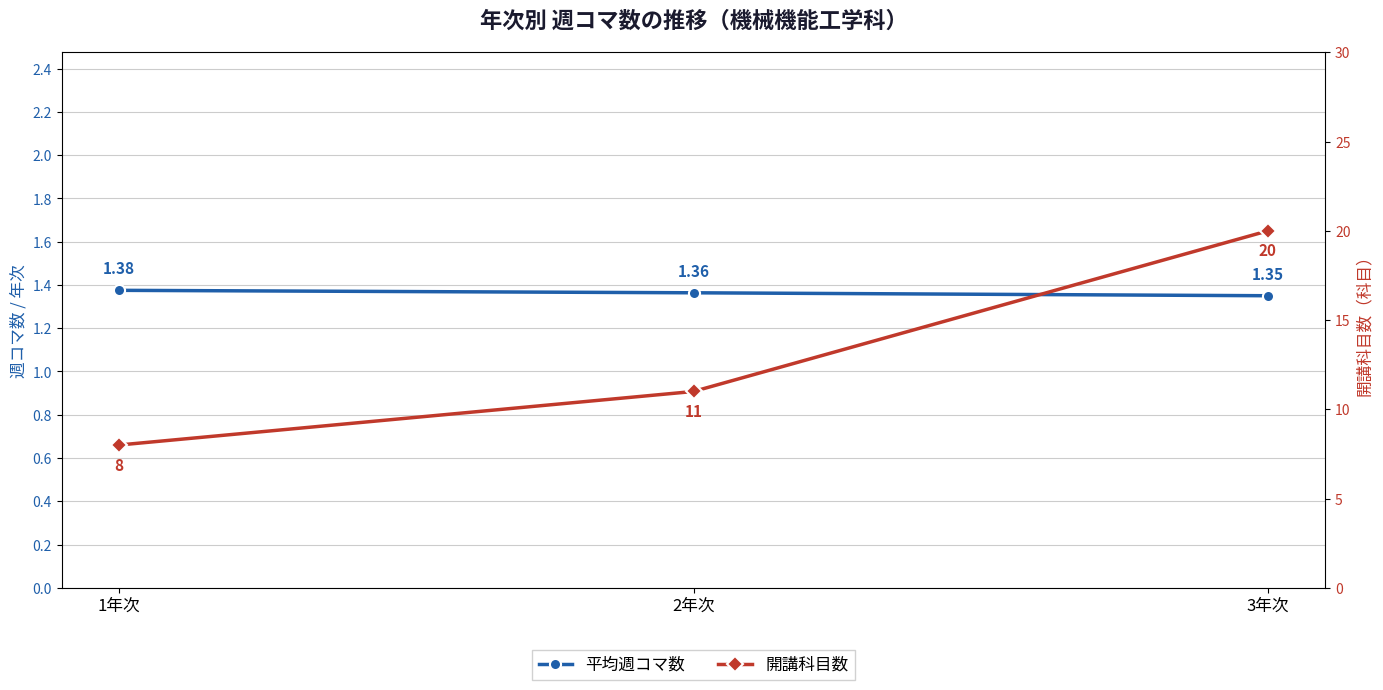

Reading right to left, what are all the values shown in this chart?

平均週コマ数: 1.4	1.4	1.4
開講科目数: 20.0	11.0	8.0